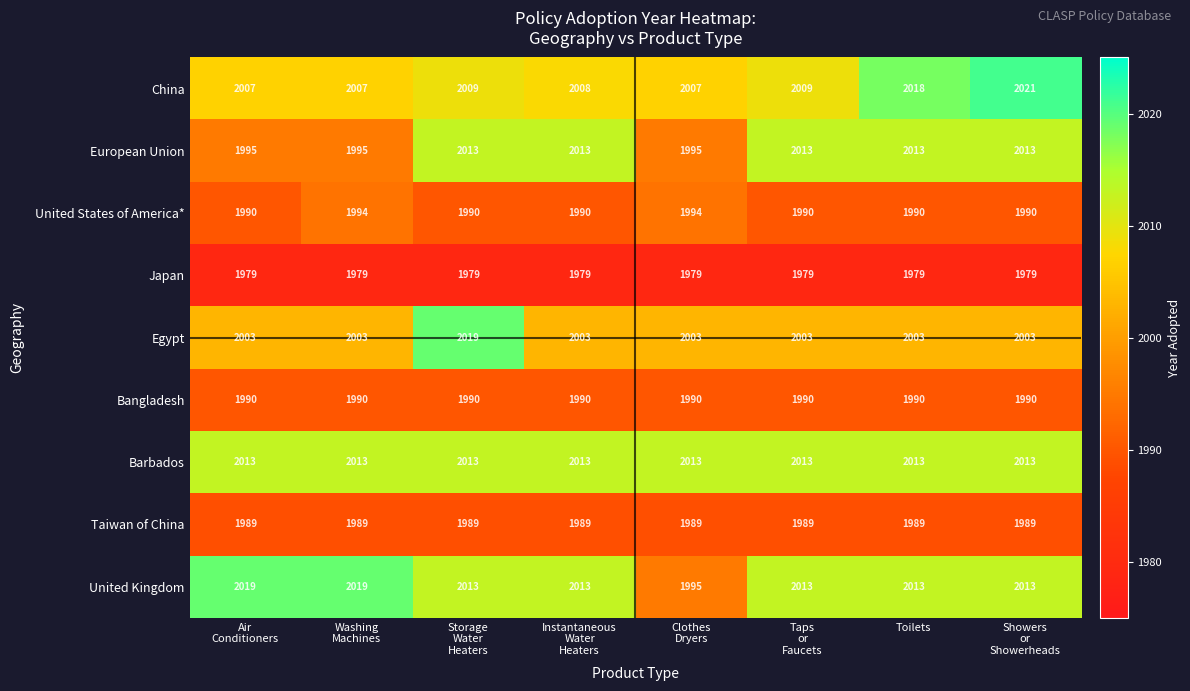

What is the minimum value for China?

2007